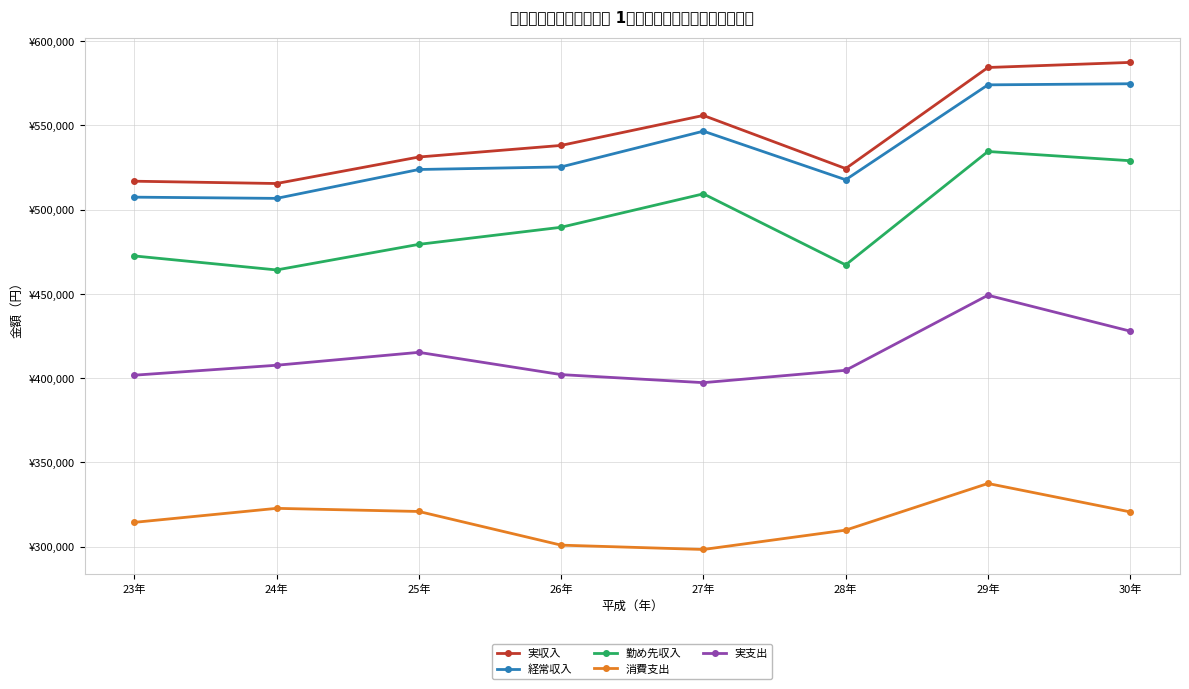

Between 26年 and 25年, which is larger?

26年